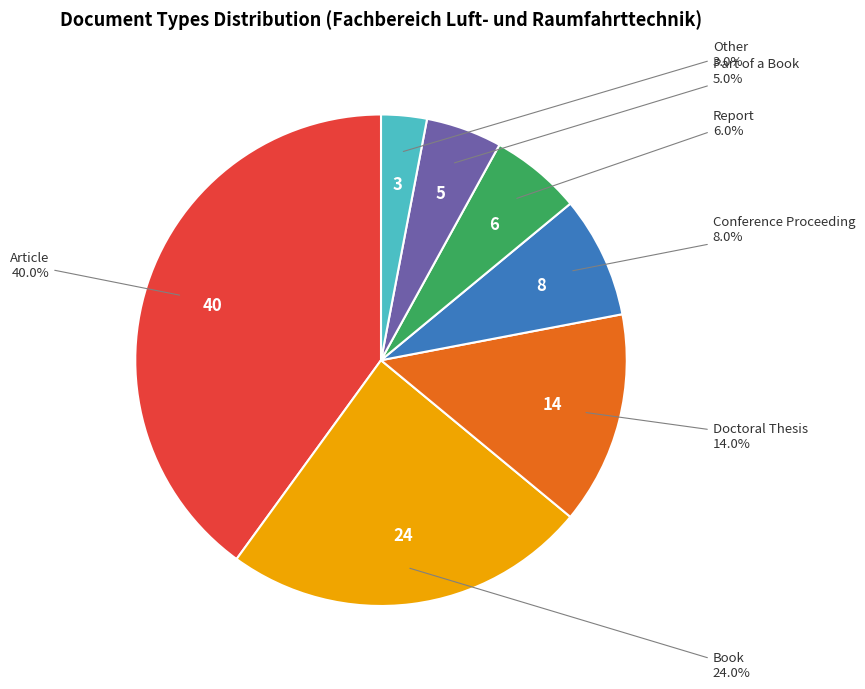

Does any single category account for the majority?

No